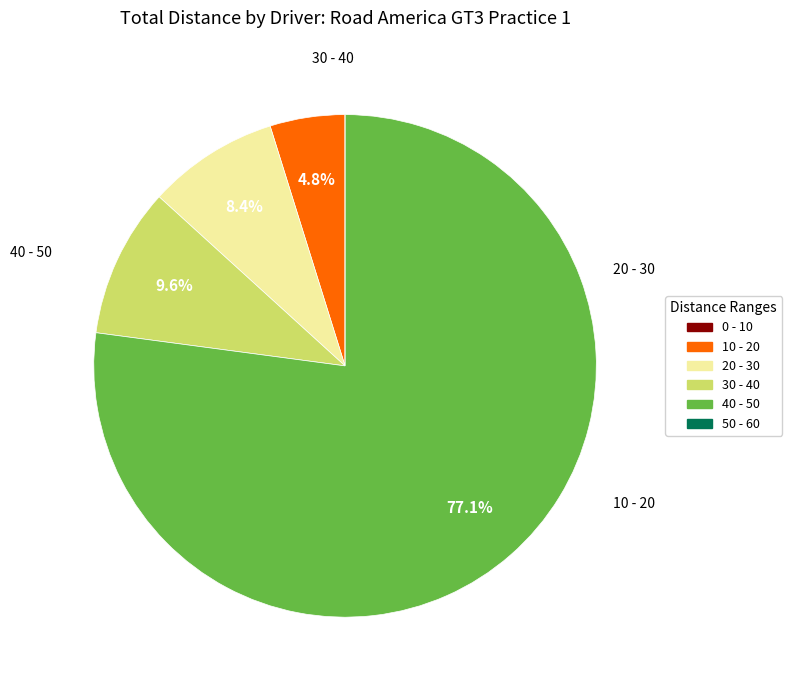

Is there any slice that represents more than half of the pie?

Yes